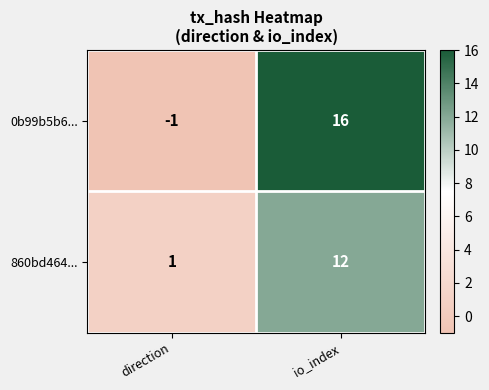

Reading left to right, extract all data points from this chart.

0b99b5b6...: direction=-1	io_index=16
860bd464...: direction=1	io_index=12